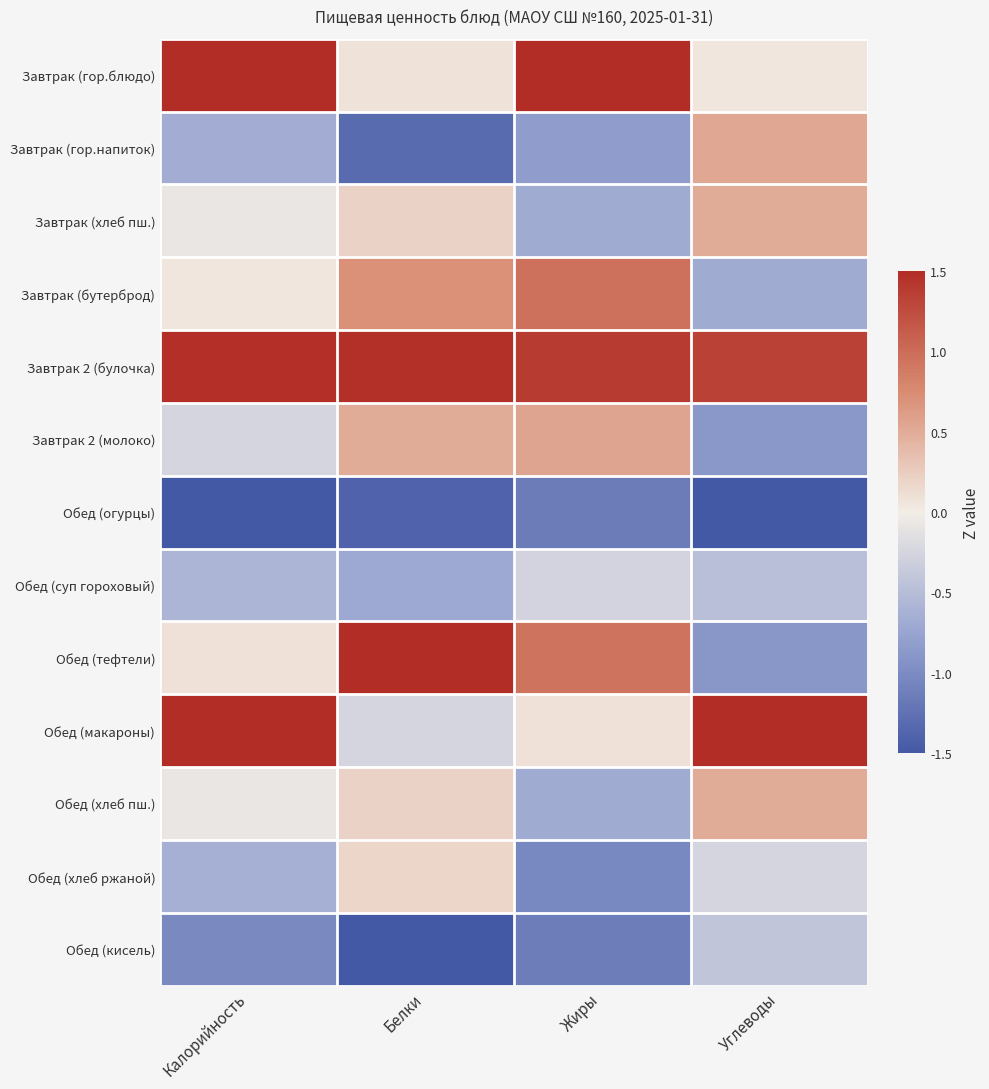

What is the spread (max minus min) of values at Белки?

3.0